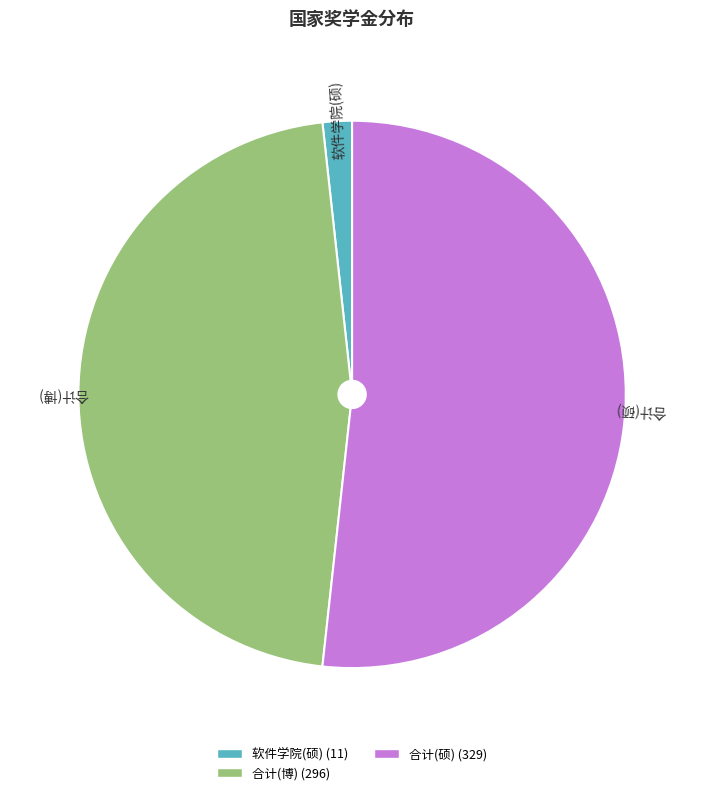

Is there any slice that represents more than half of the pie?

Yes